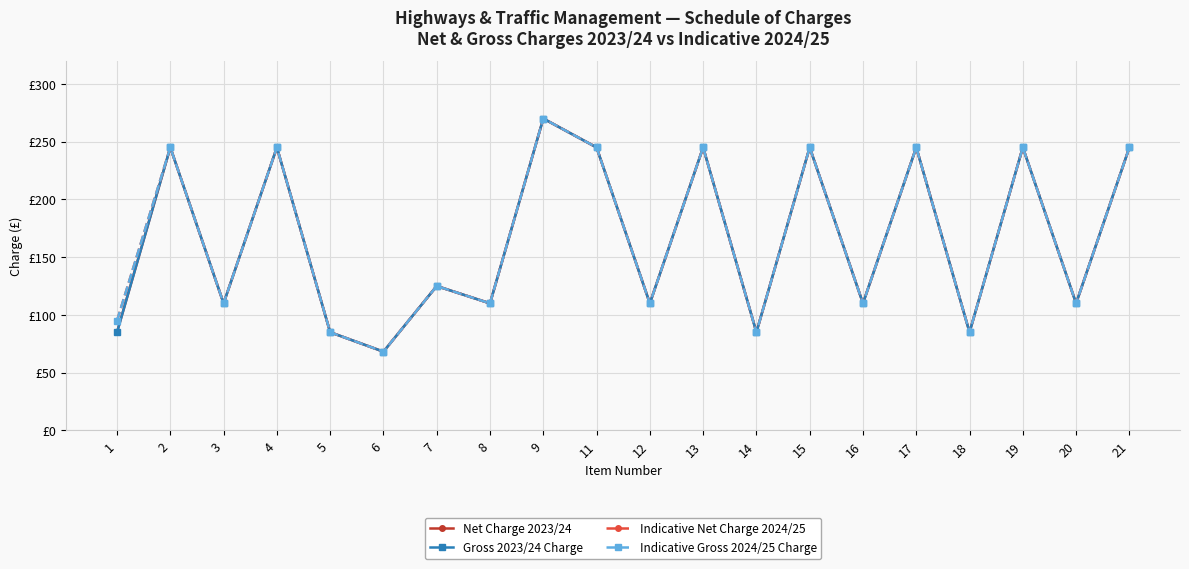

Is this an area chart (filled region under the line)?

No